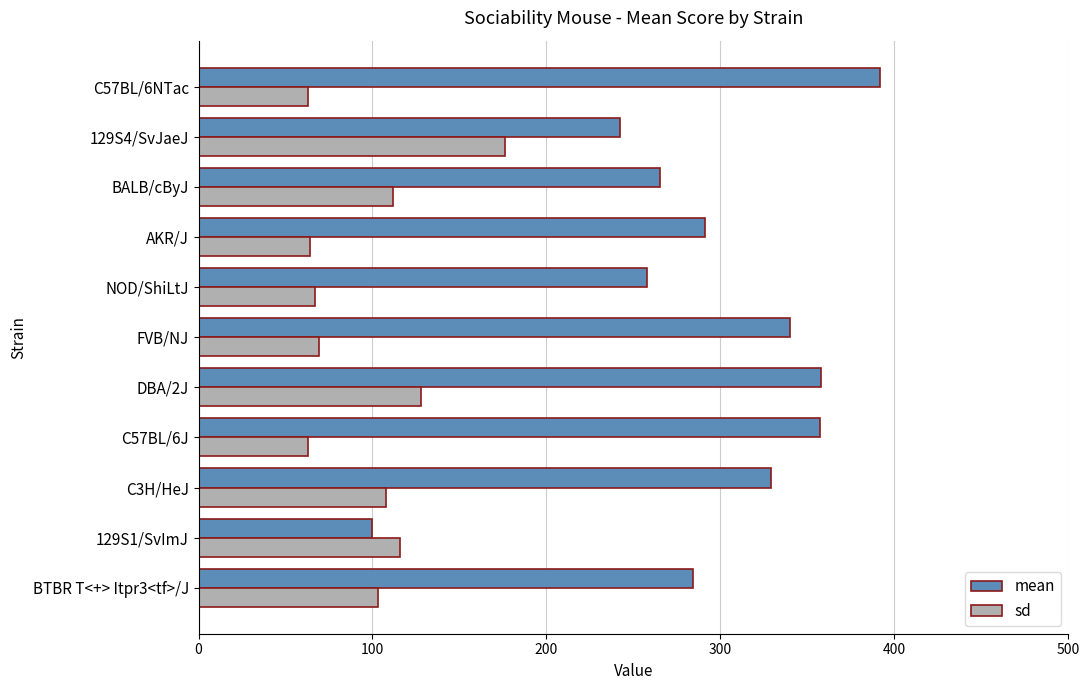

What is the smallest value displayed?

62.8